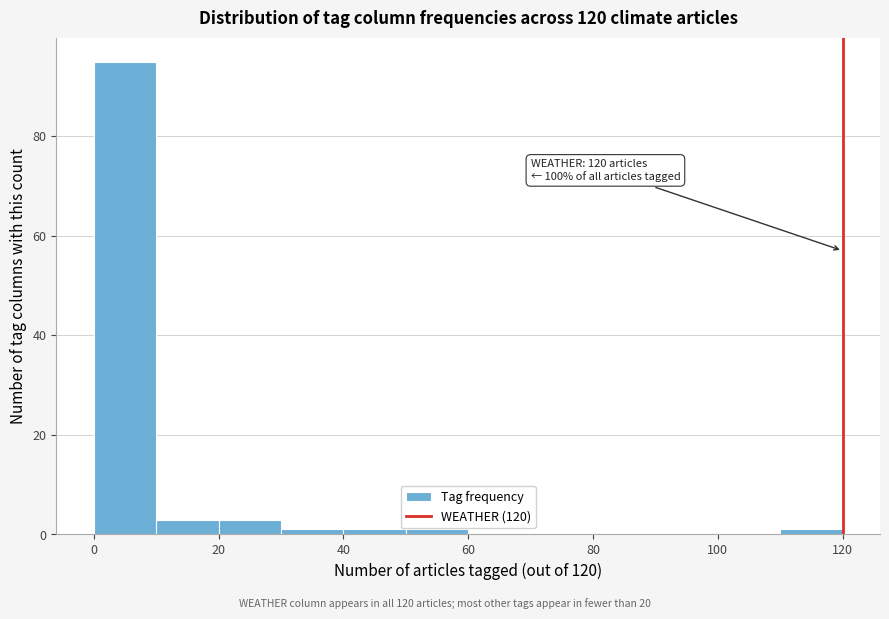

Over which range of the x-axis is the bar tallest?

0 to 10